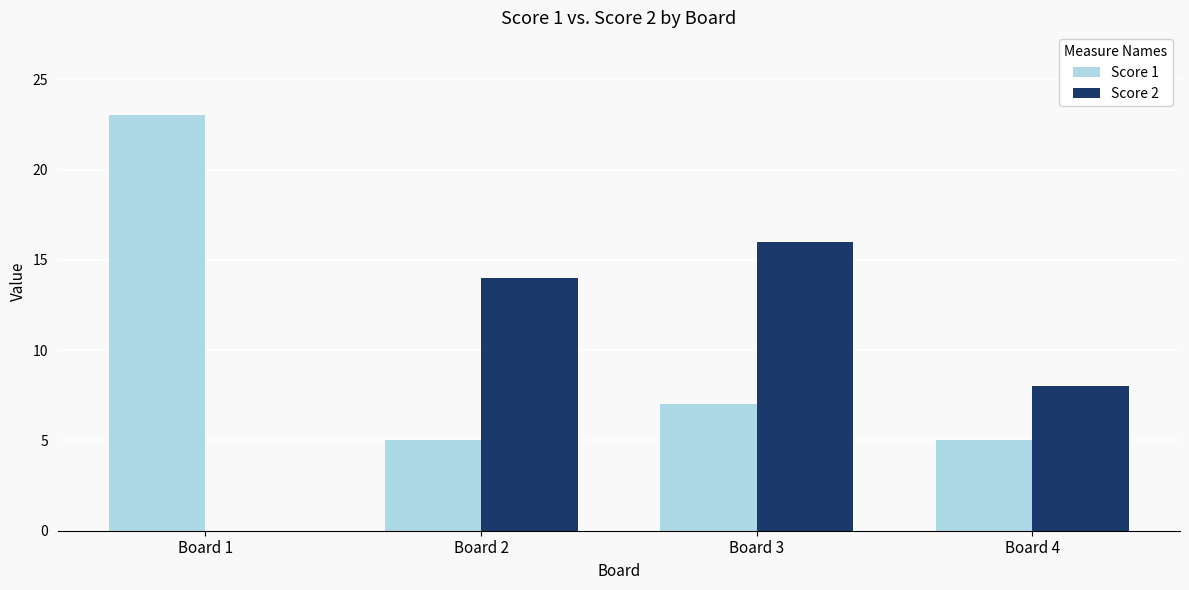

Are the bars grouped side by side (vs. stacked)?

Yes